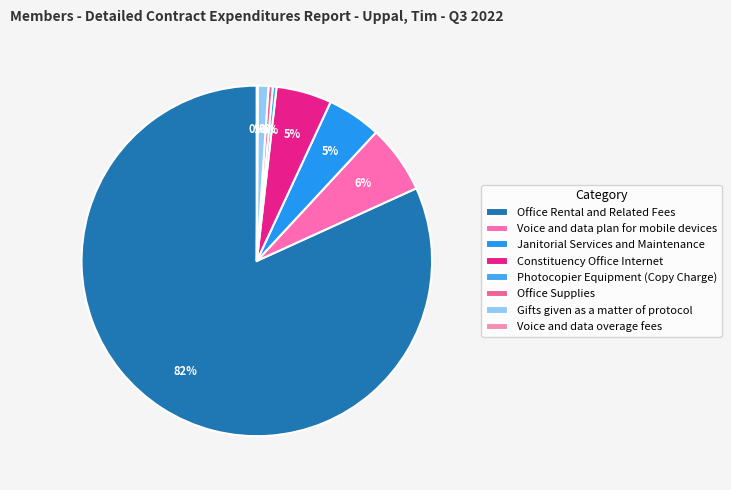

To the nearest percent, what is the average slice percentage?

12%